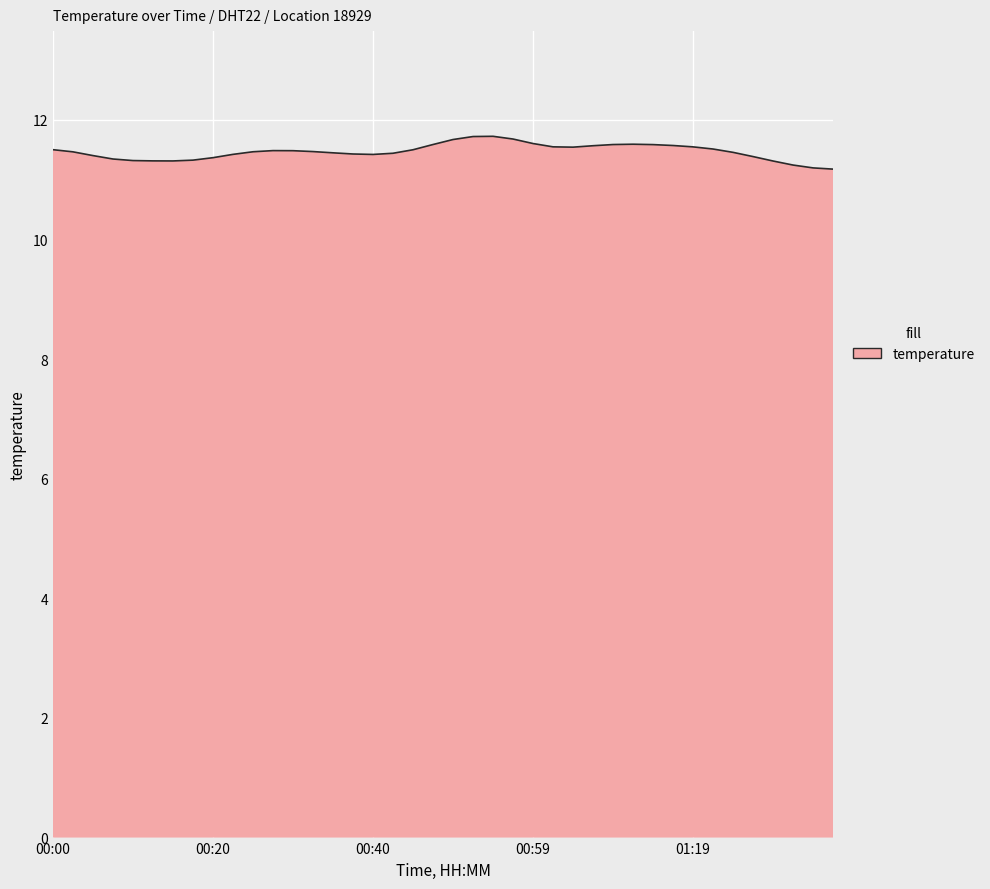

What is the greatest value displayed?

11.7